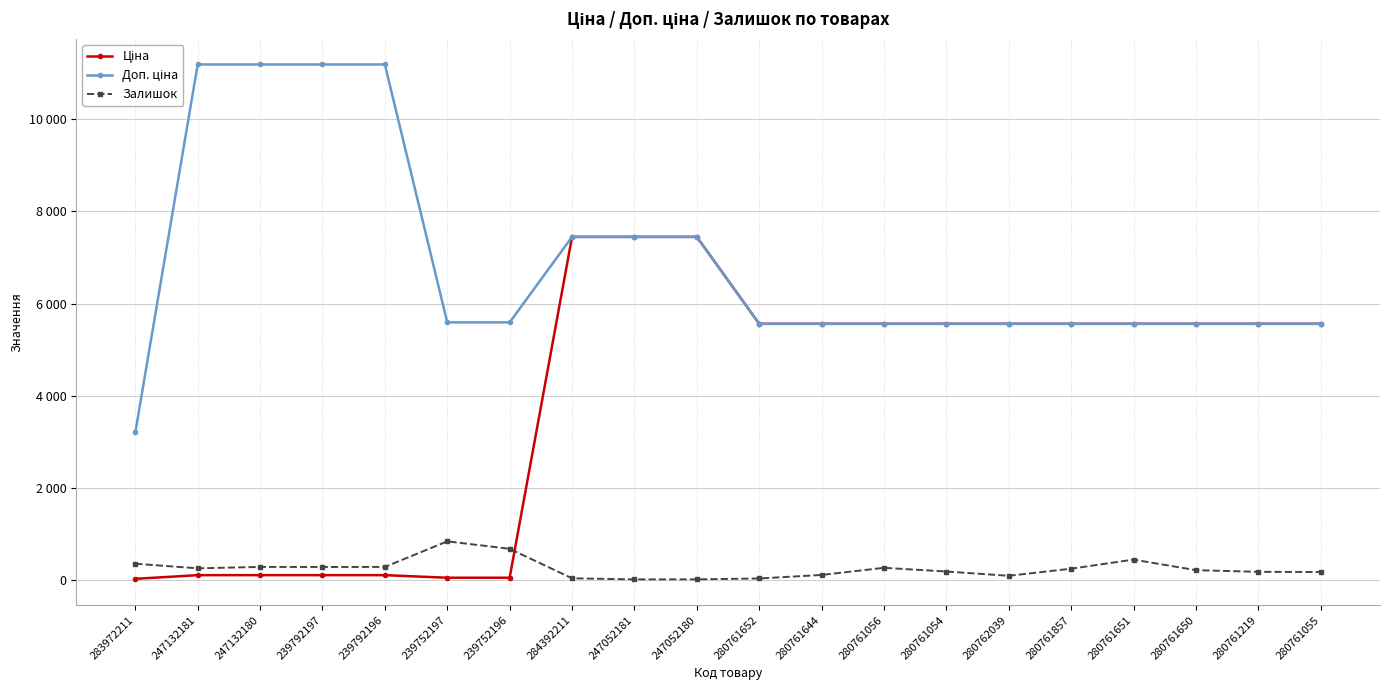

Rank the categories by Доп. ціна value from highest to lowest.

247132181, 247132180, 239792197, 239792196, 284392211, 247052181, 247052180, 239752197, 239752196, 280761652, 280761644, 280761056, 280761054, 280762039, 280761857, 280761651, 280761650, 280761219, 280761055, 283972211